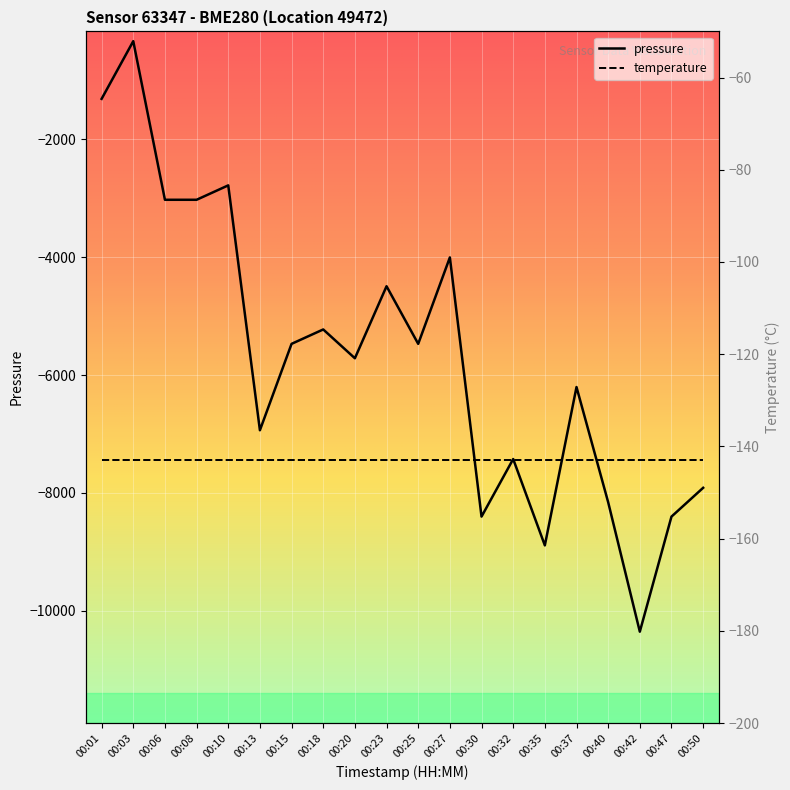

What is the value of the 15th point from the left?

-8892.3